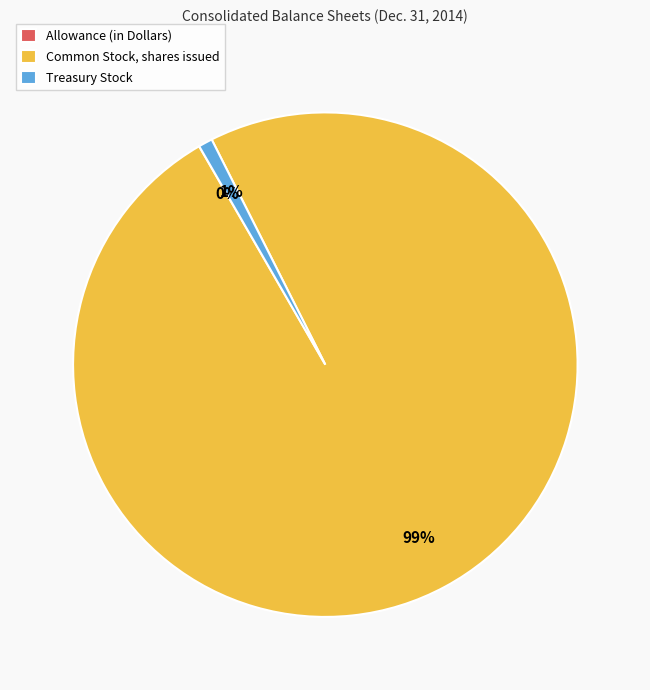

To the nearest percent, what percentage of the pie is Treasury Stock?

1%